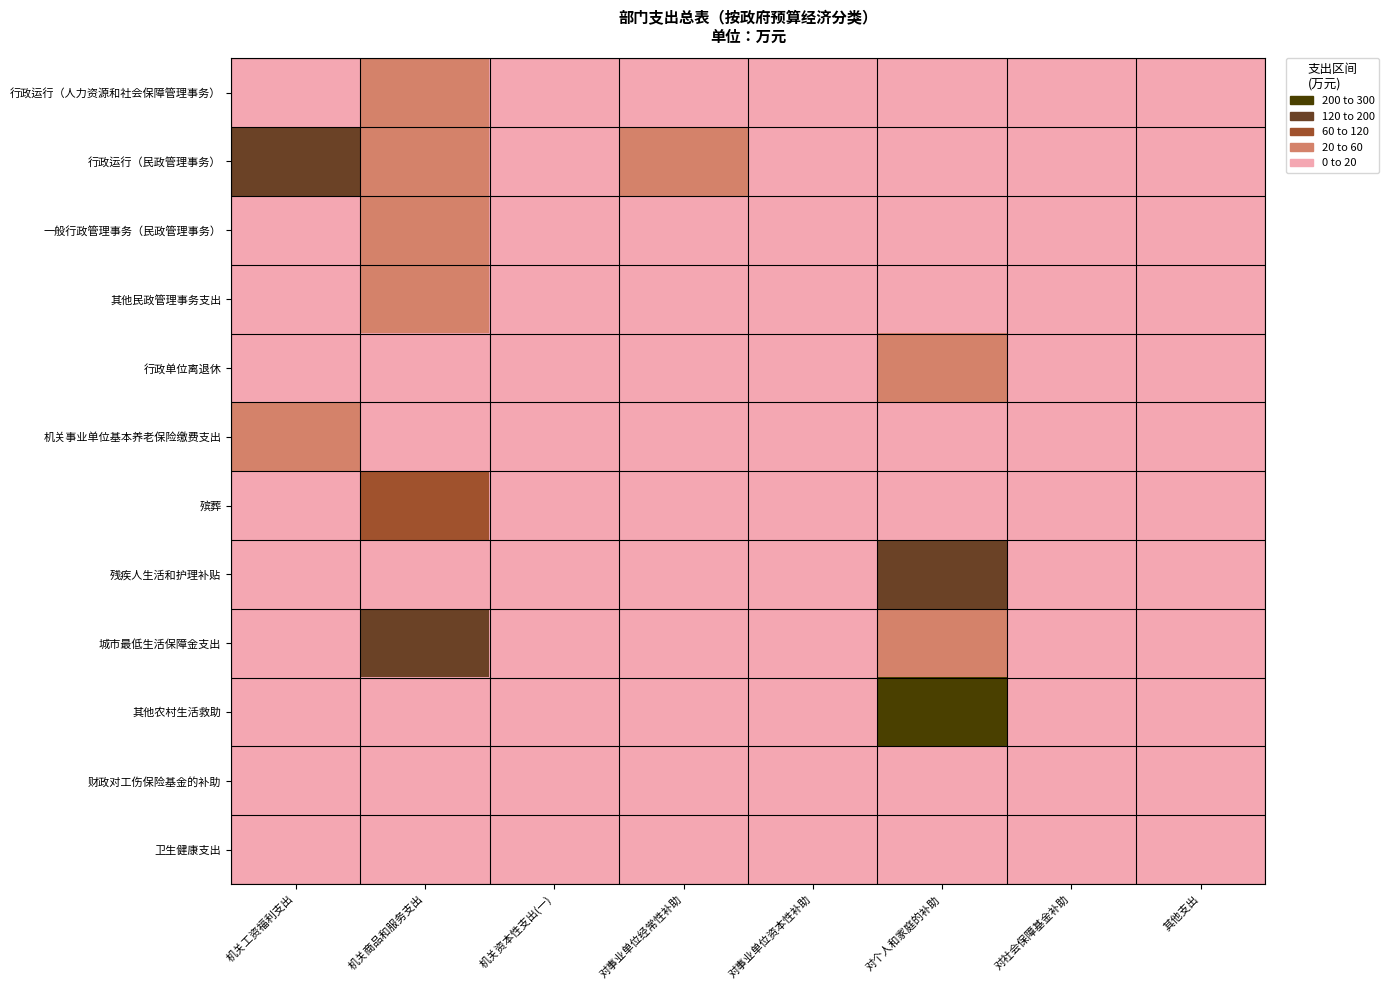

List the series in order of their peak value, highest first.

其他农村生活救助, 行政运行（民政管理事务）, 城市最低生活保障金支出, 残疾人生活和护理补贴, 殡葬, 行政单位离退休, 其他民政管理事务支出, 一般行政管理事务（民政管理事务）, 行政运行（人力资源和社会保障管理事务）, 机关事业单位基本养老保险缴费支出, 卫生健康支出, 财政对工伤保险基金的补助